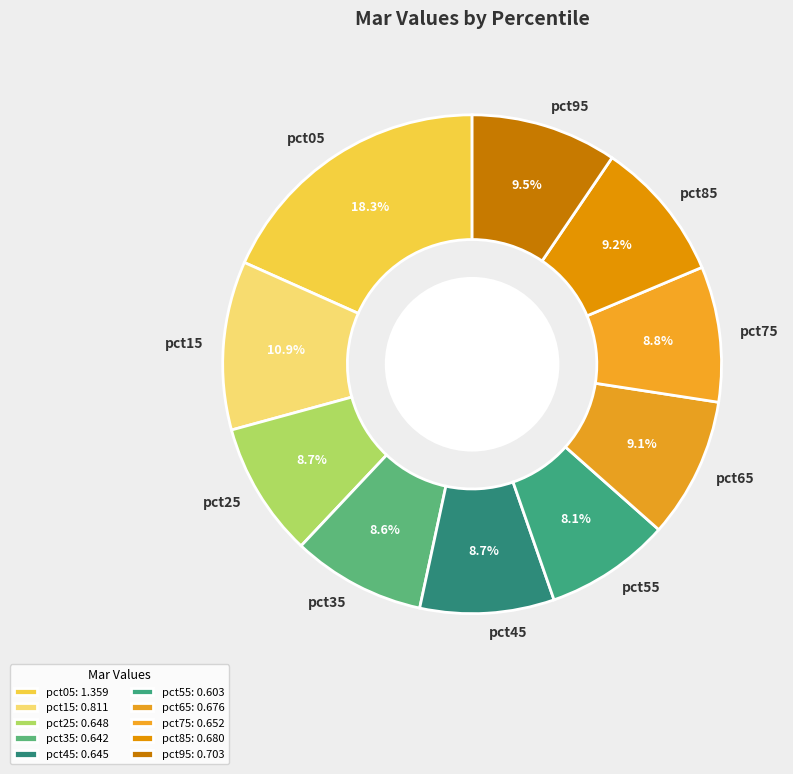

How many slices are in this pie chart?

10